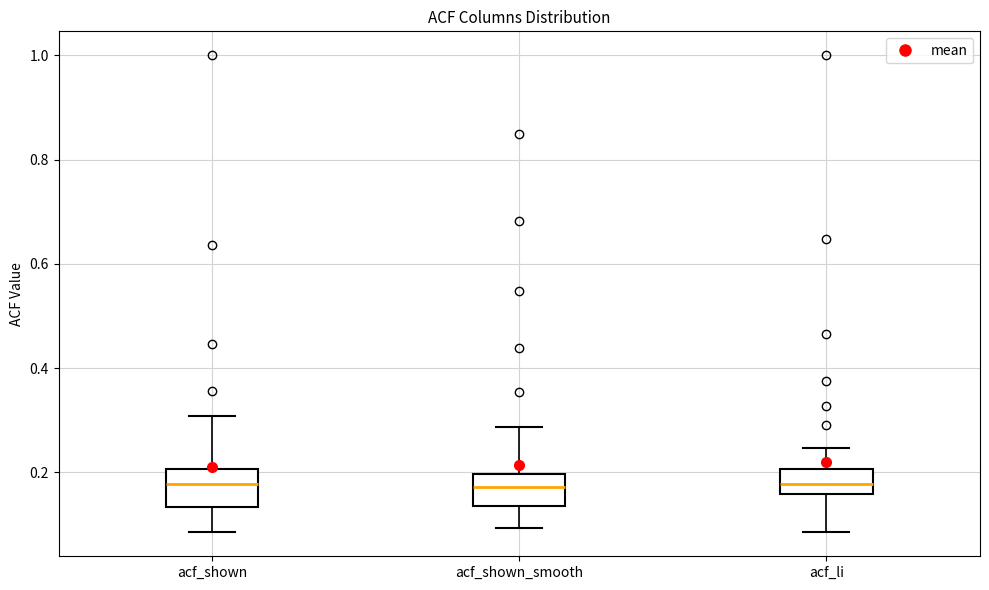

Where does the upper whisker of the box for acf_li end on the y-axis? The values are not printed on the chart, so give them approximately, as read against the axis.

0.24